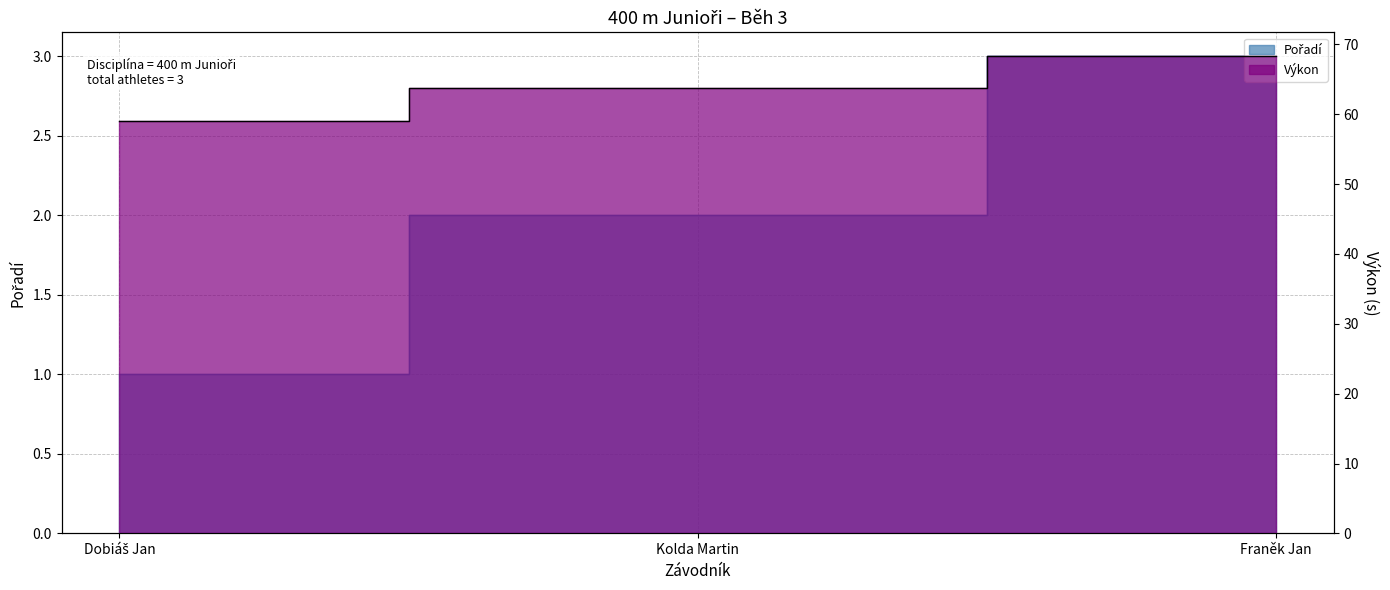

List the series in order of their peak value, highest first.

Výkon, Pořadí